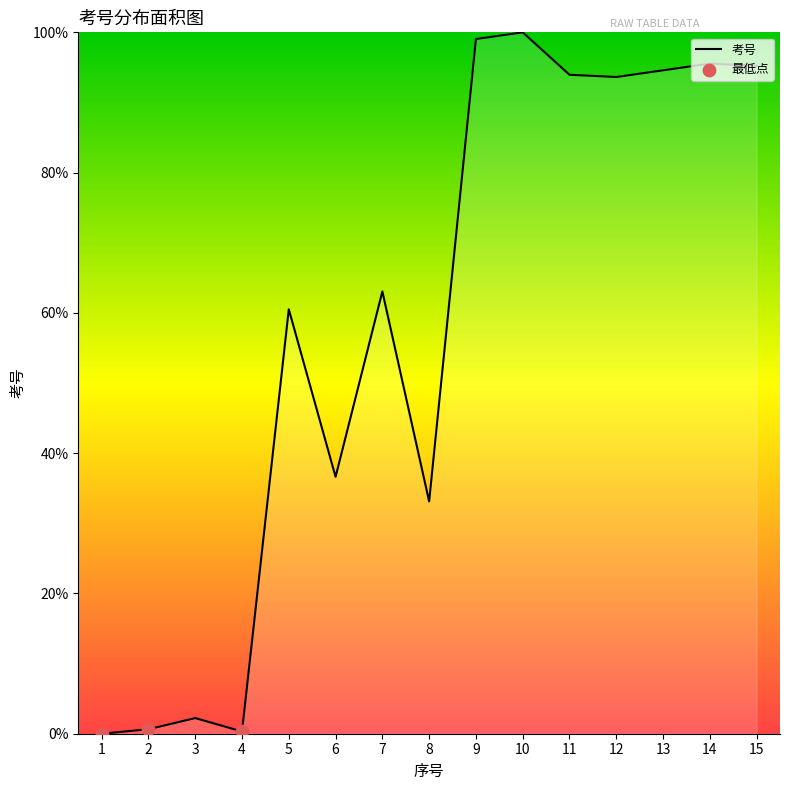

Which has a higher value, 2 or 8?

8